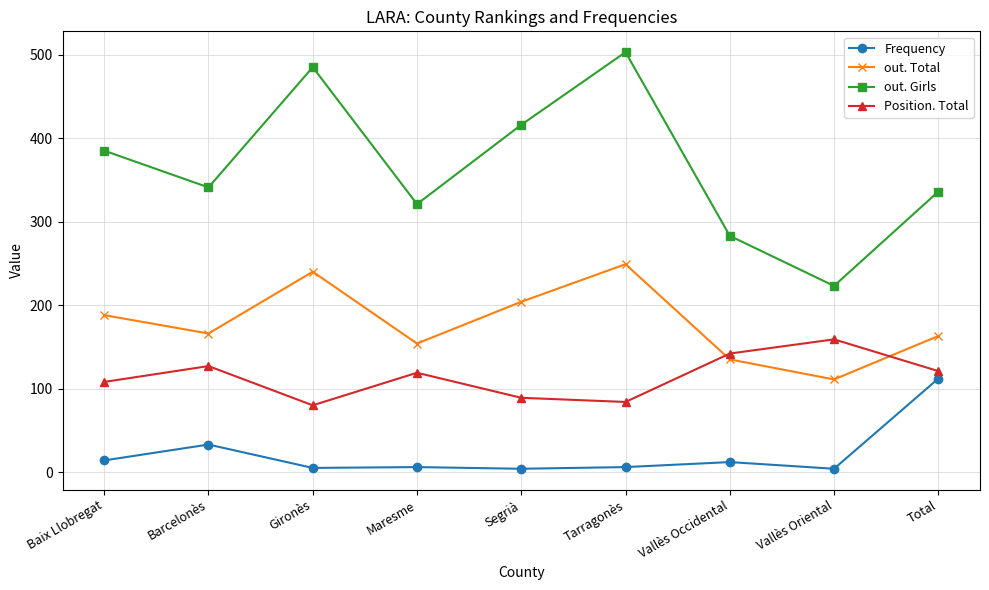

How many values in the Position. Total series are below 119?

4